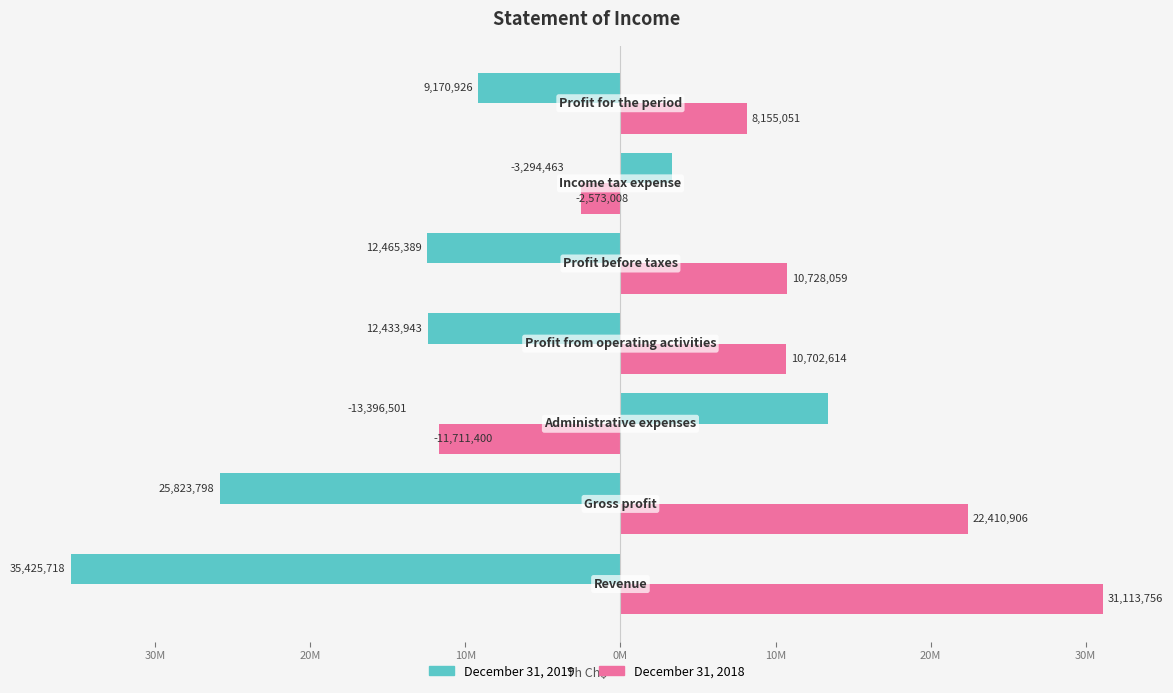

What are all the series names shown in the legend?

December 31, 2019, December 31, 2018